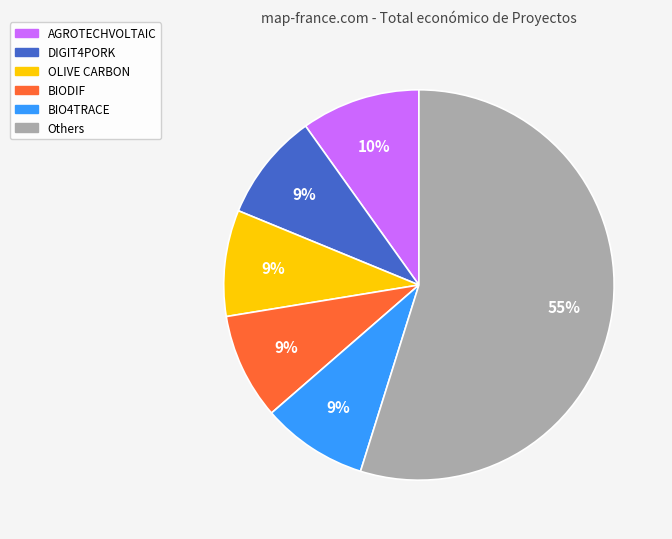

Does any single category account for the majority?

Yes